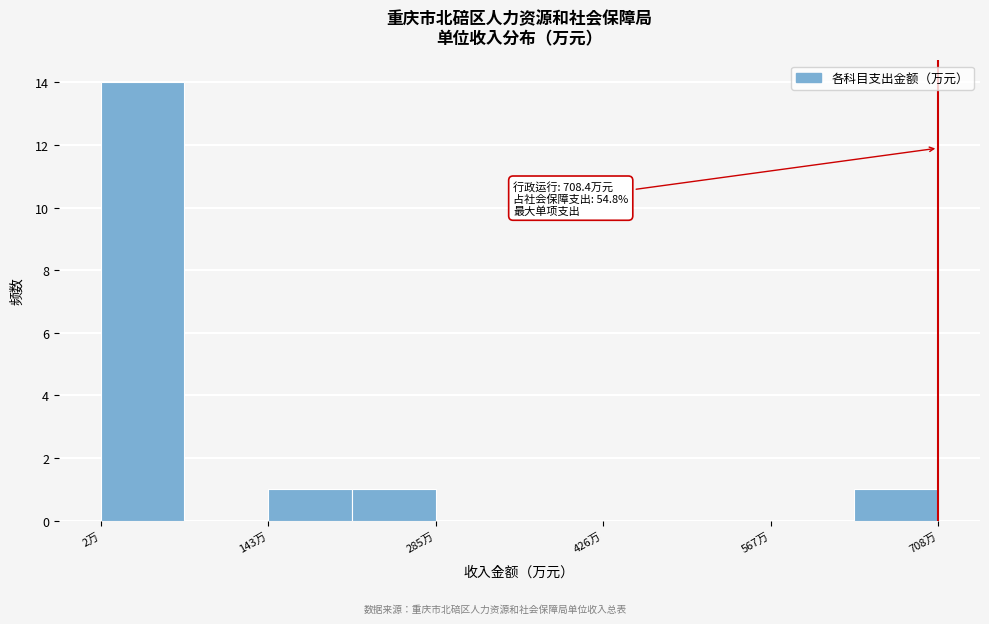

Around what value on the x-axis is the tallest bar? Give the approximate position of its centre, as read against the axis.

40